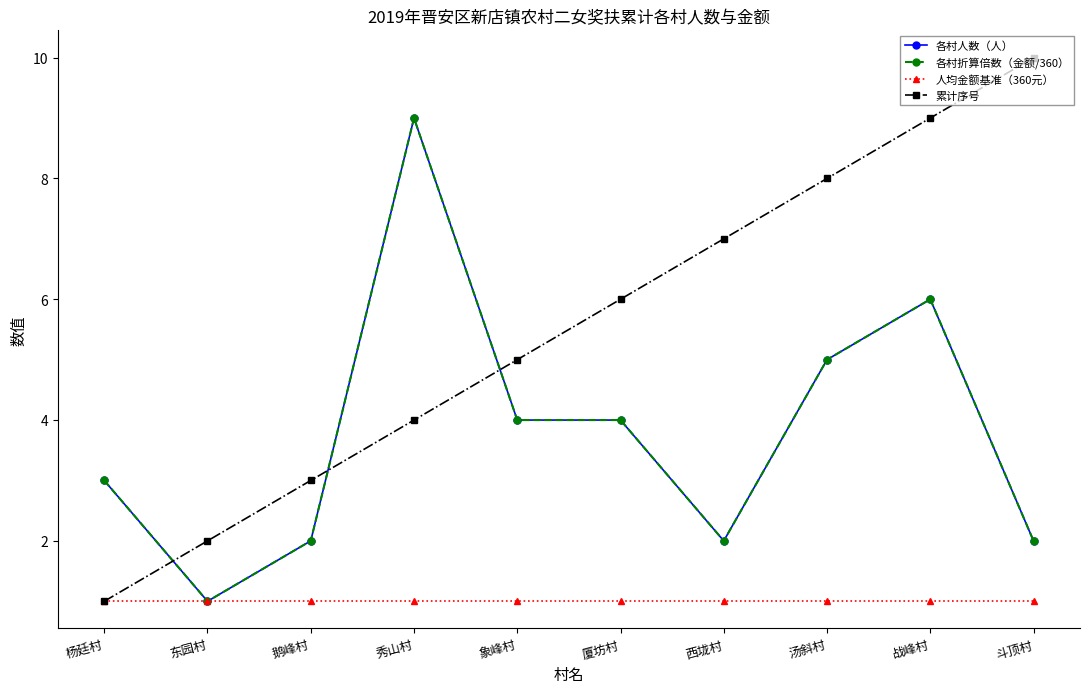

Rank the series at 杨廷村 from highest to lowest value.

各村人数（人）, 各村折算倍数（金额/360）, 人均金额基准（360元）, 累计序号